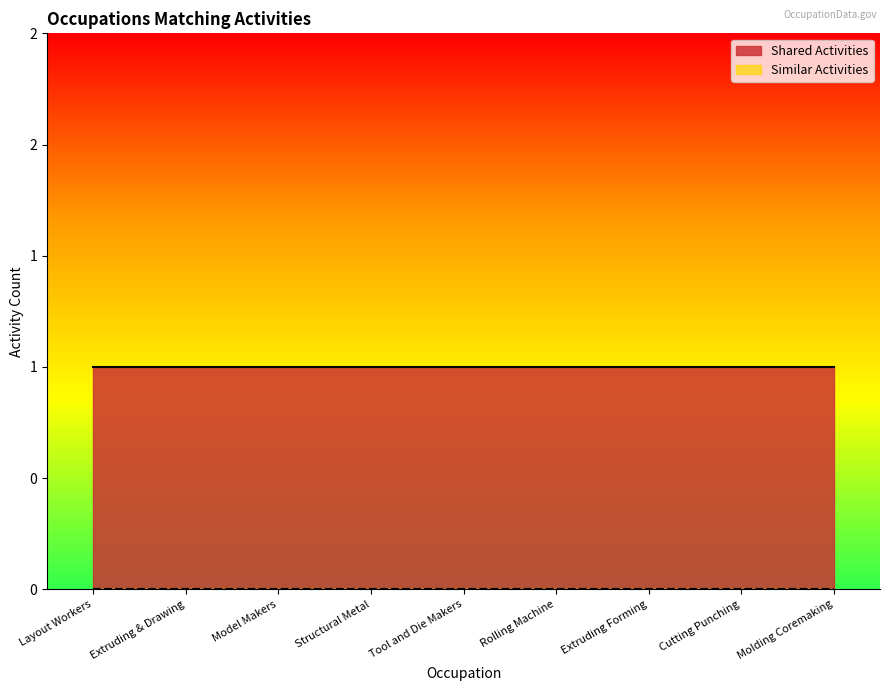

At which category is the sum across all series the highest?

Layout Workers